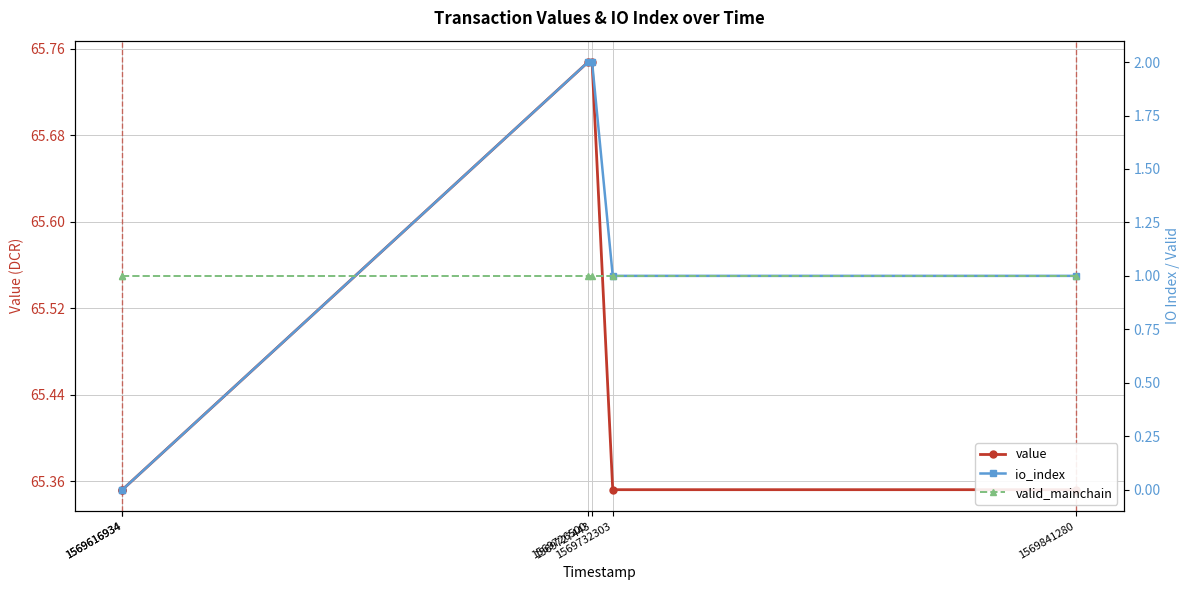

The io_index series shows 3.3 at 1569727443. True or false?

False